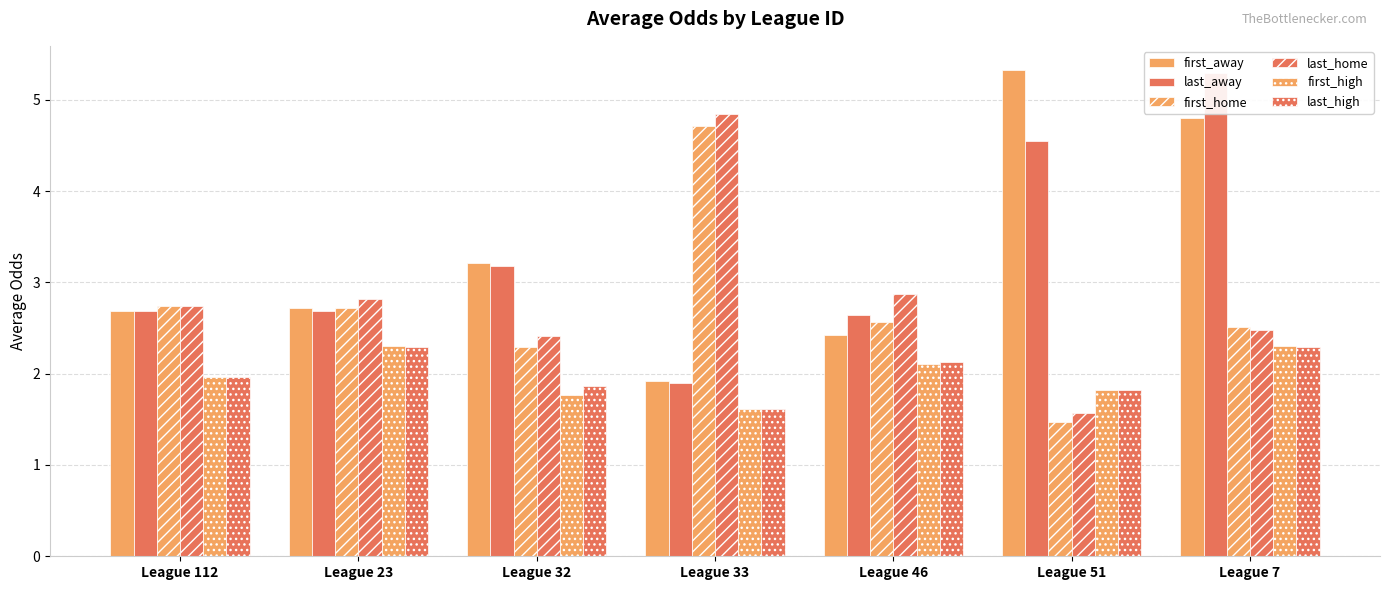

Which category has the lowest value in the last_away series?

League 33